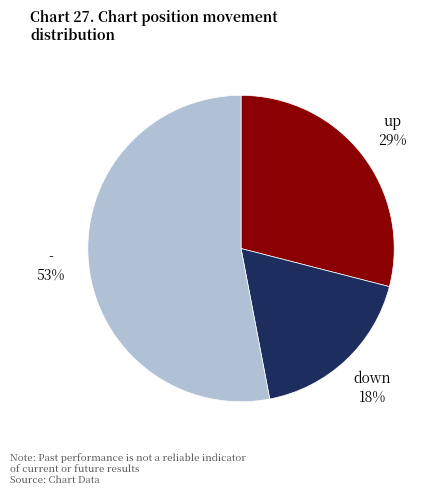

Is there a majority slice in this chart?

Yes